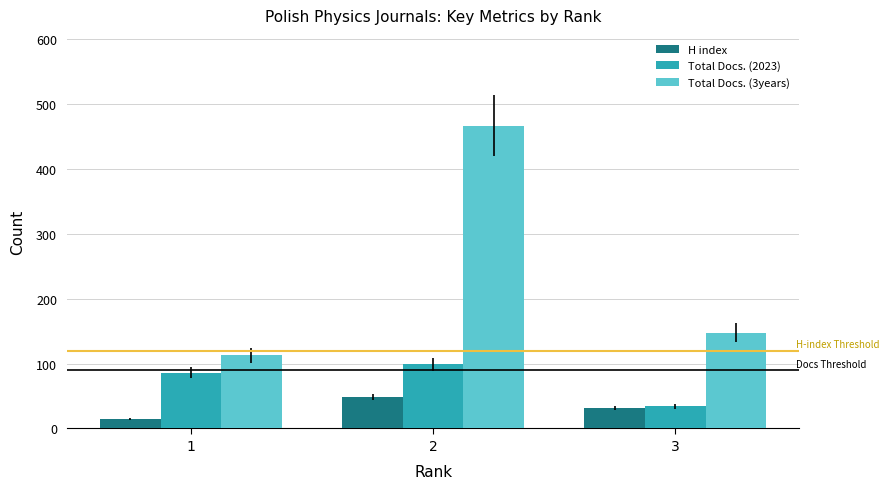

What is the difference between the Total Docs. (2023) values at 2 and 3?

65